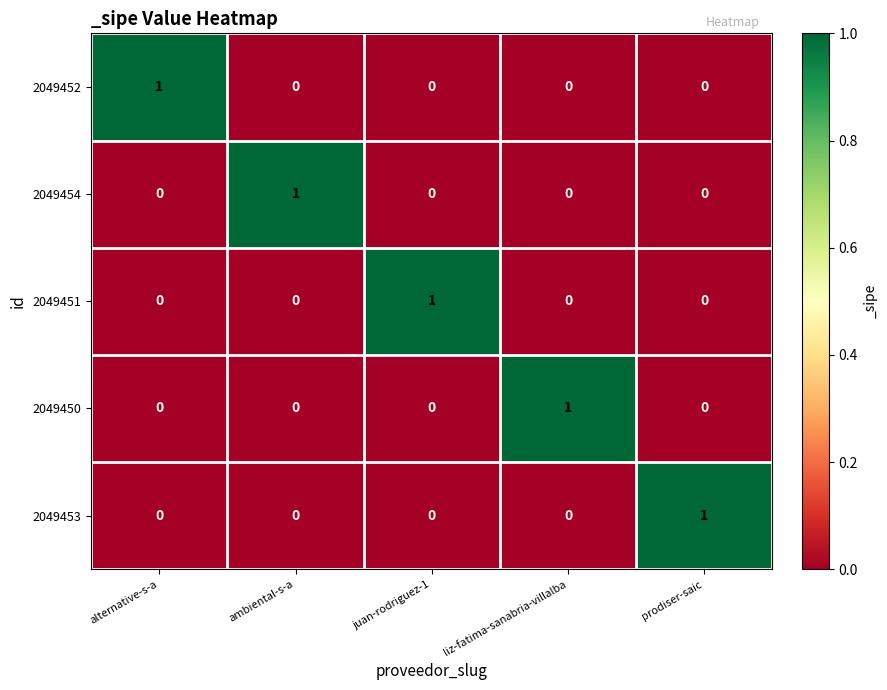

True or false: 2049451 has a value of 0 at ambiental-s-a.

True